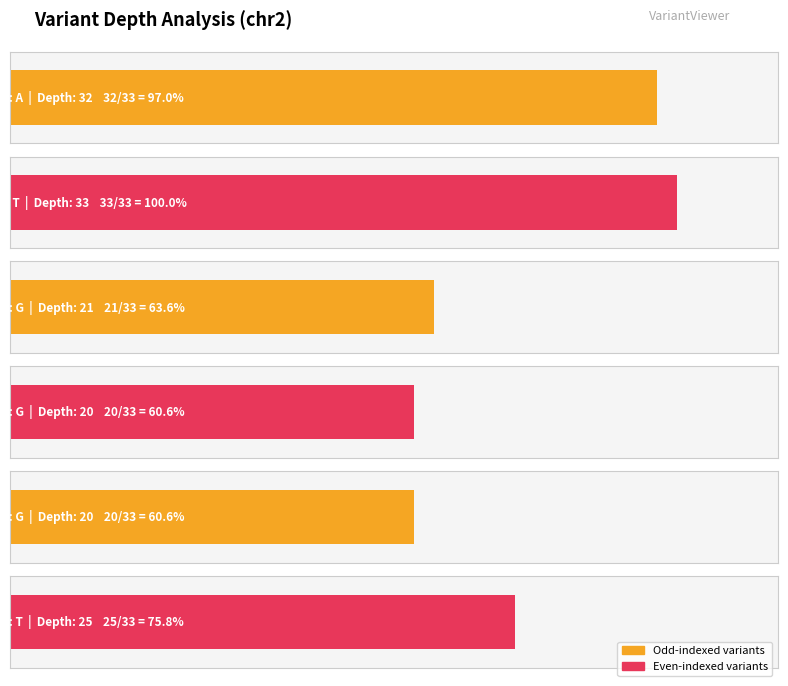

List the labels in order of value, smallest first.

74907722, 74907723, 74907721, 74907724, 74907719, 74907720